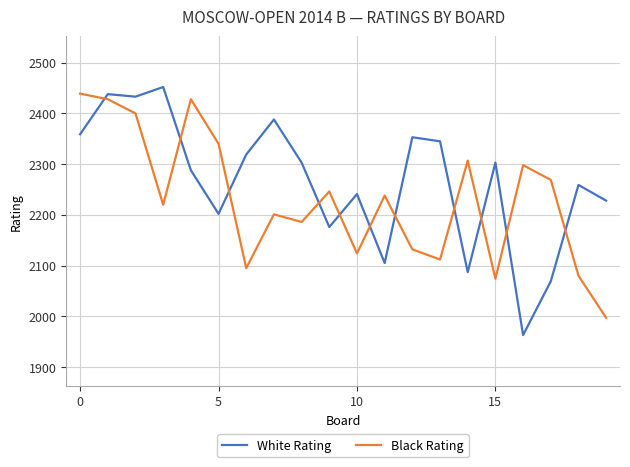

Rank the series by their average value, from highest to lowest.

White Rating, Black Rating